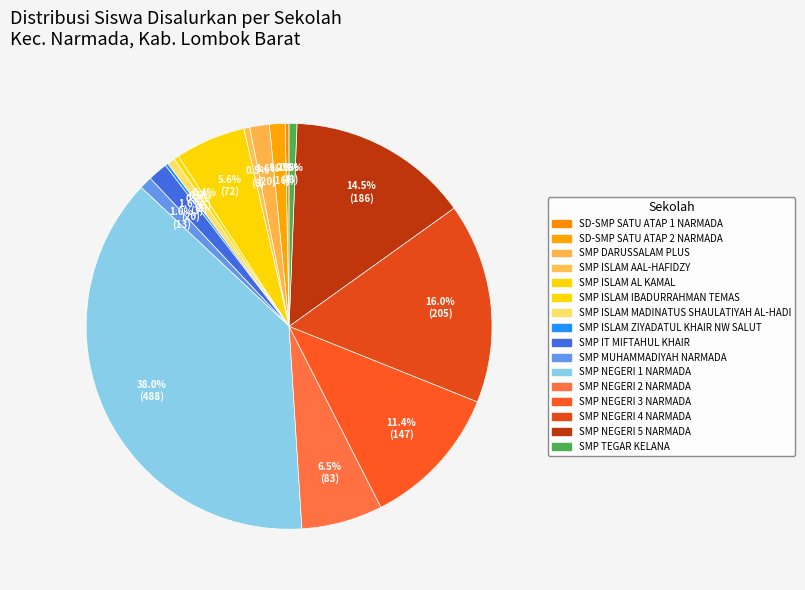

To the nearest percent, what is the combined percentage of SMP NEGERI 2 NARMADA and SMP MUHAMMADIYAH NARMADA?

7%